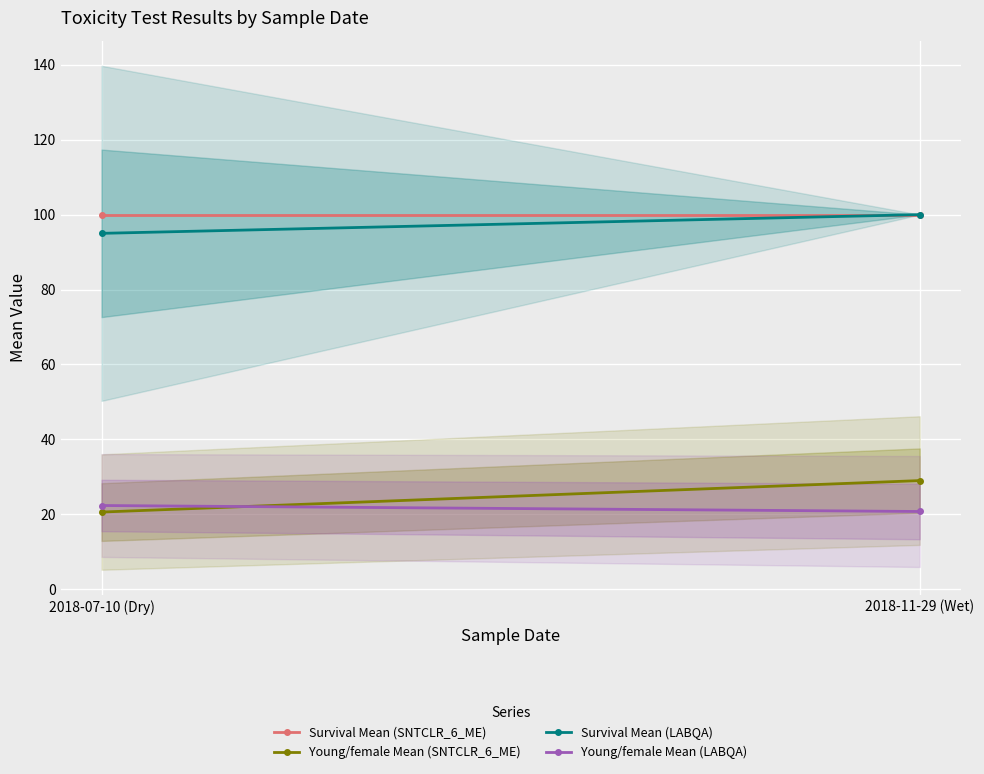

Rank the series at 2018-07-10 (Dry) from highest to lowest value.

Survival Mean (SNTCLR_6_ME), Survival Mean (LABQA), Young/female Mean (LABQA), Young/female Mean (SNTCLR_6_ME)